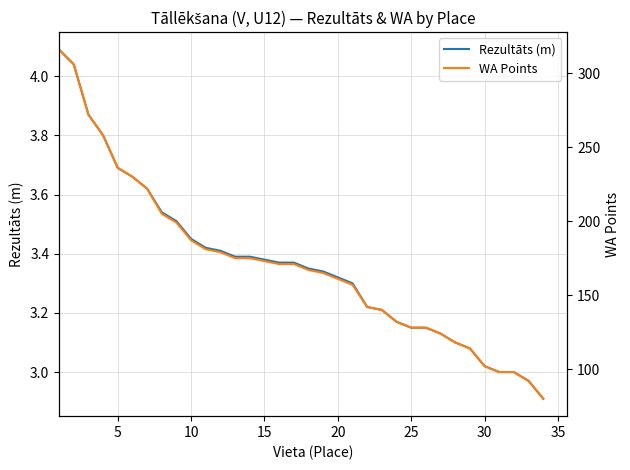

How many values in the Rezultāts (m) series exceed 3?

30